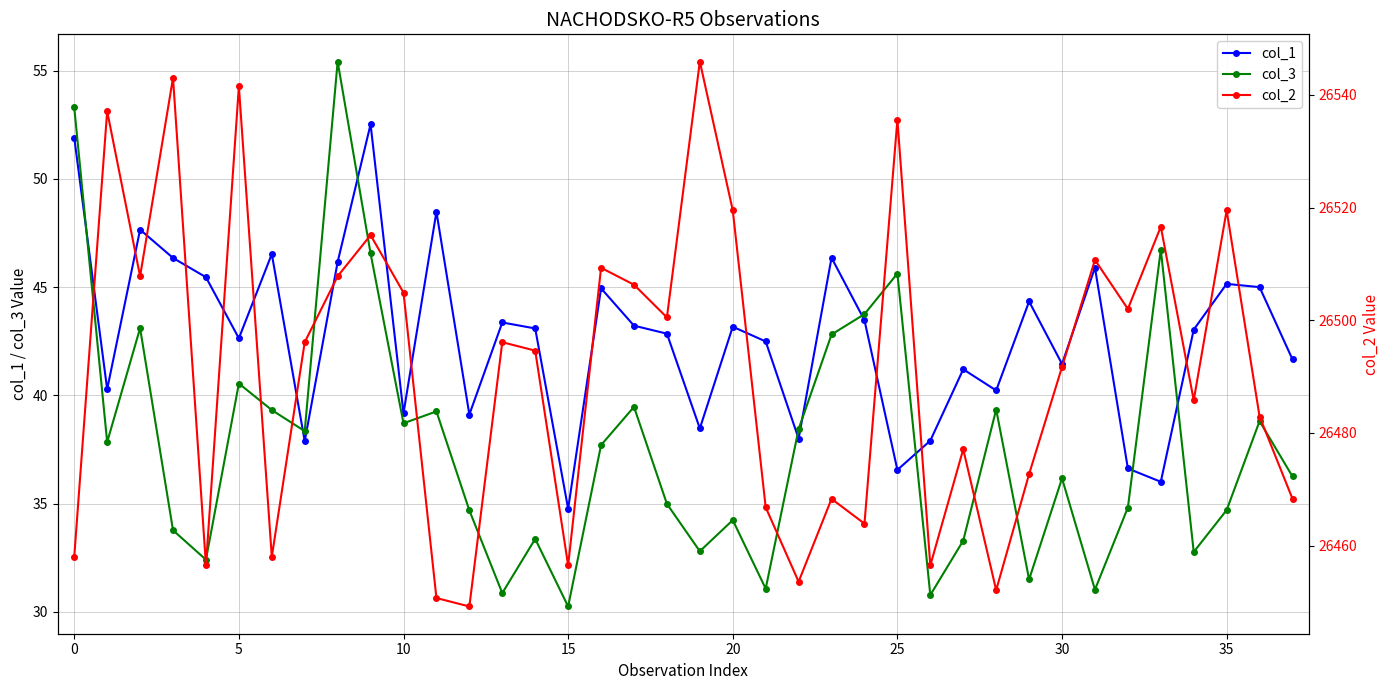

What are all the series names shown in the legend?

col_1, col_3, col_2